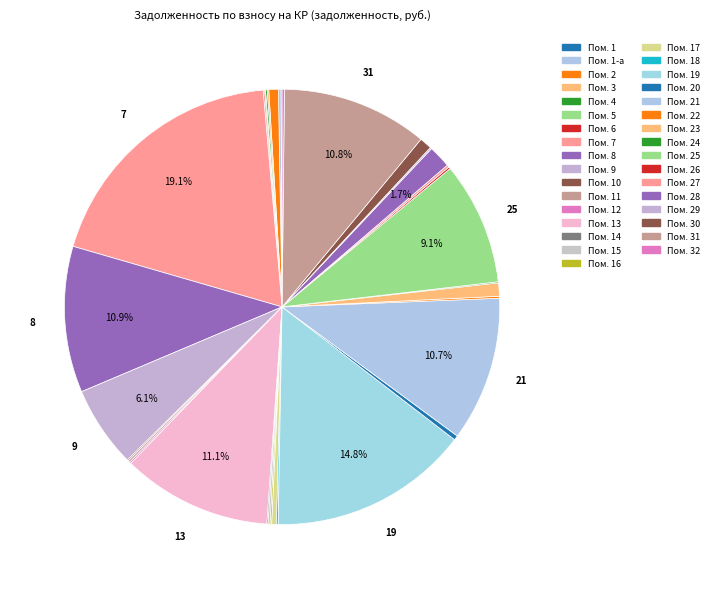

Count the number of slices in the pie.

33